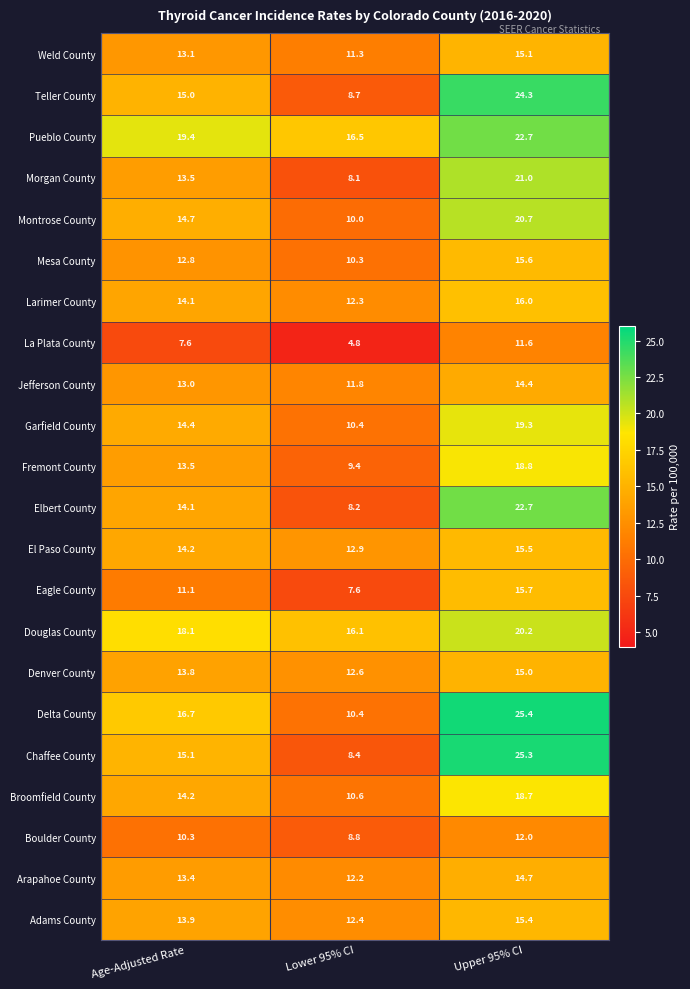

At which category does the chart reach its peak across all series?

Upper 95% CI